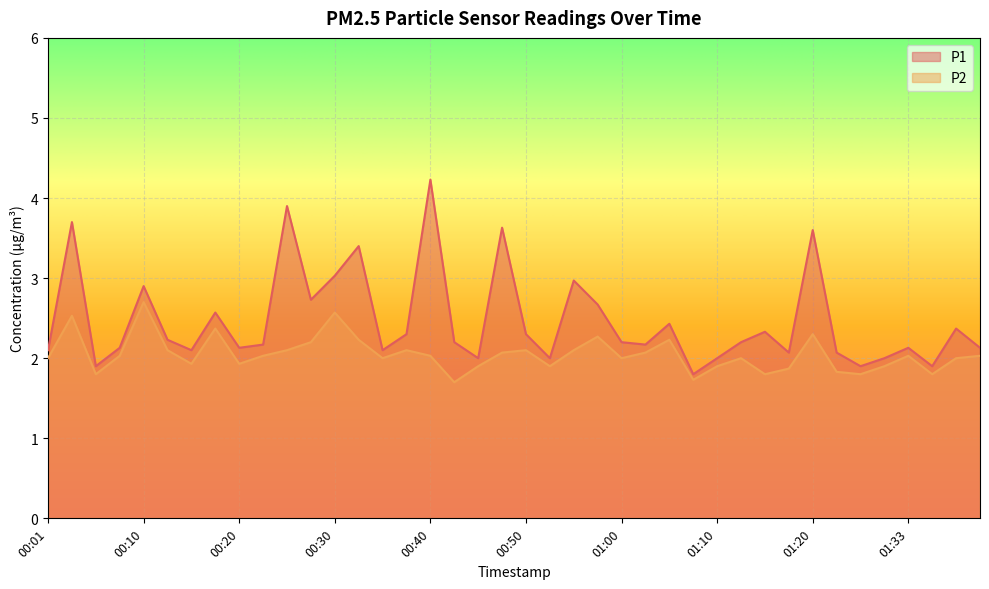

What are all the series names shown in the legend?

P1, P2